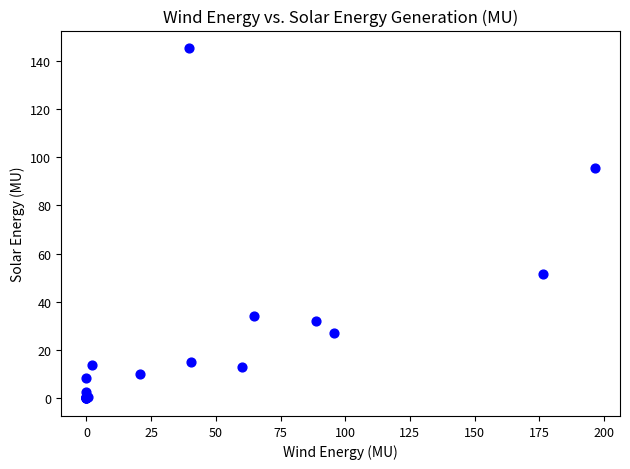

What Y value in the scatter plot is closest to 72?

51.7